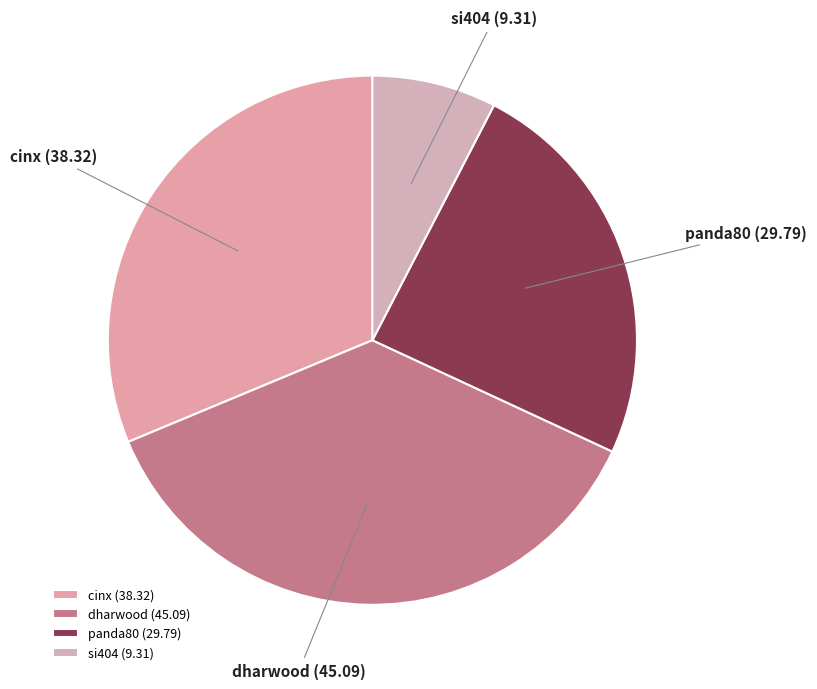

Is the sum of si404 and cinx greater than half?

No